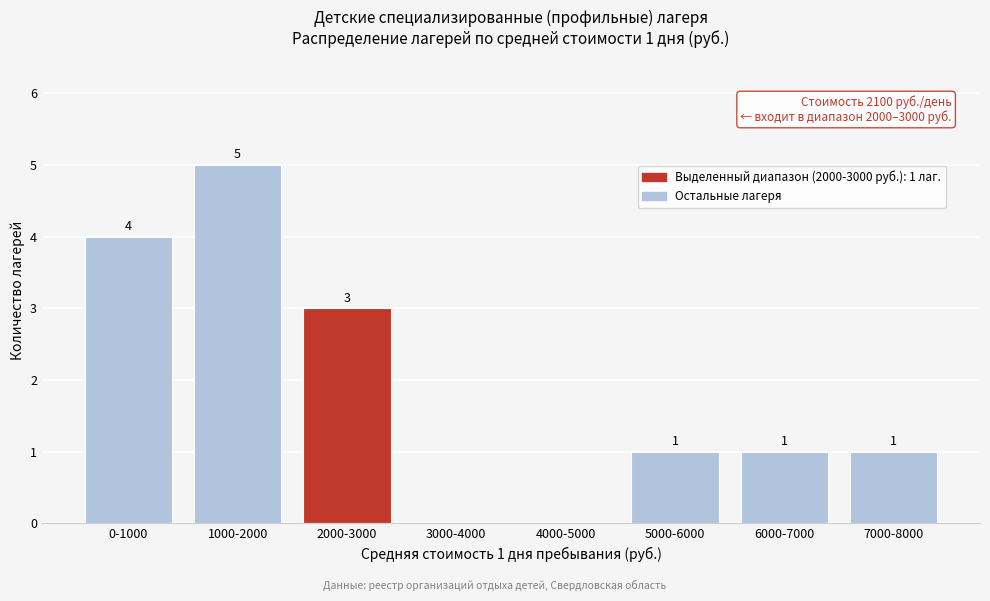

Reading left to right, extract all data points from this chart.

0-1000=4	1000-2000=5	2000-3000=3	3000-4000=0	4000-5000=0	5000-6000=1	6000-7000=1	7000-8000=1